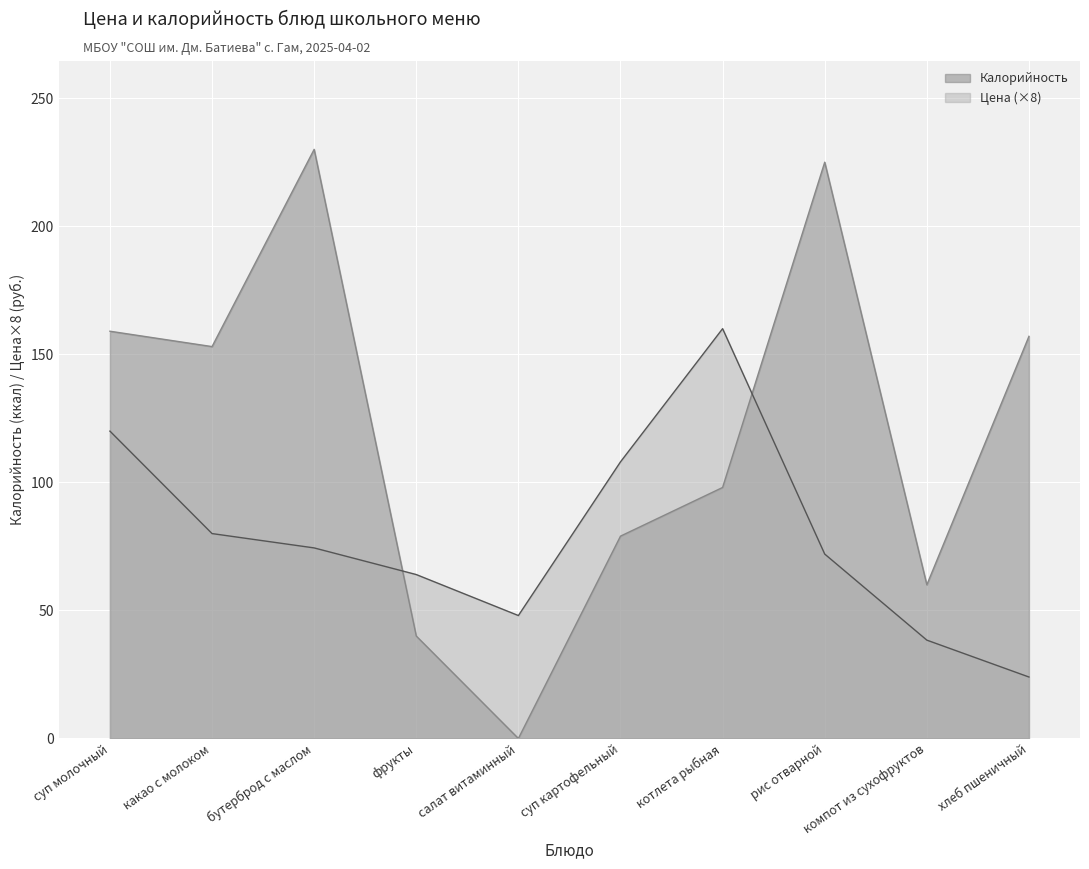

Where does the Калорийность series first go above 153?

суп молочный